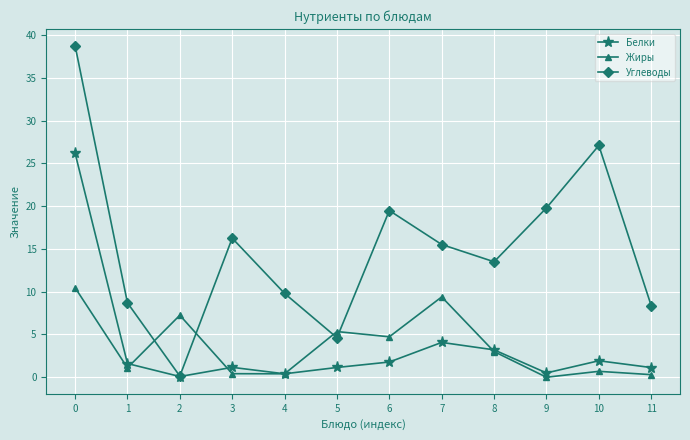

How many lines are shown in the chart?

3